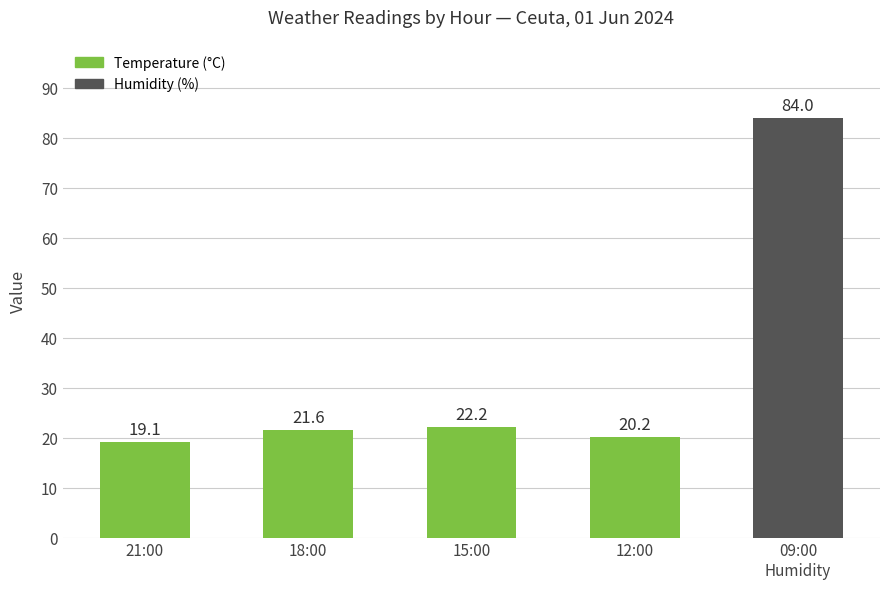

Is it true that the value at 12:00 is 30.1?

False